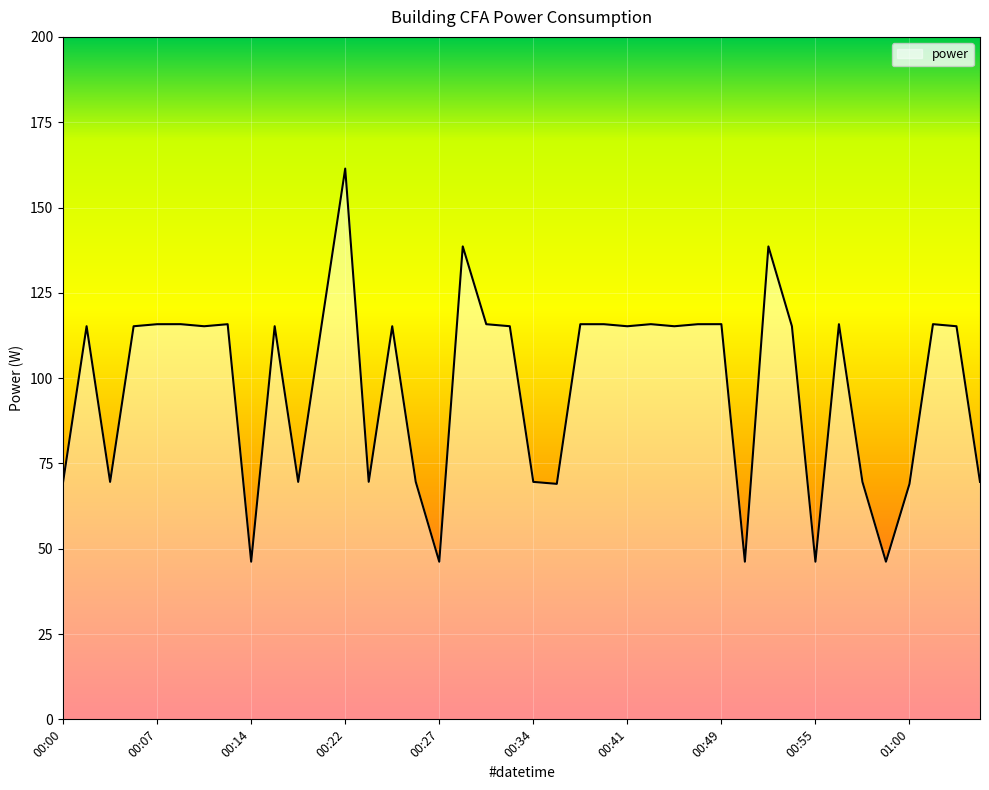

What is the smallest value displayed?

46.2